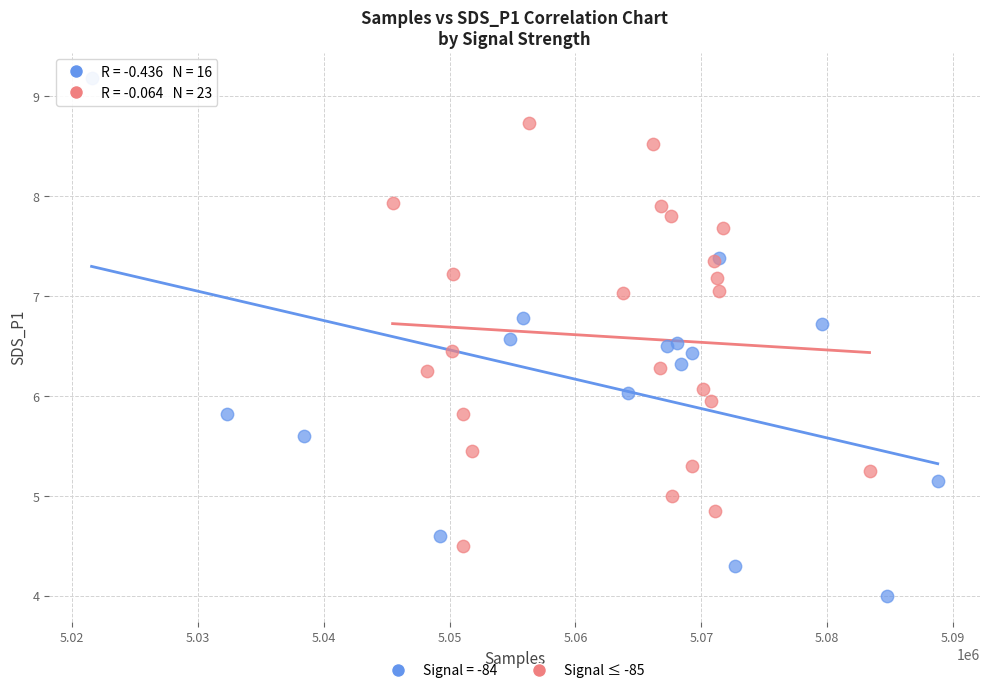

Which series contains the highest Y value?

Signal = -84